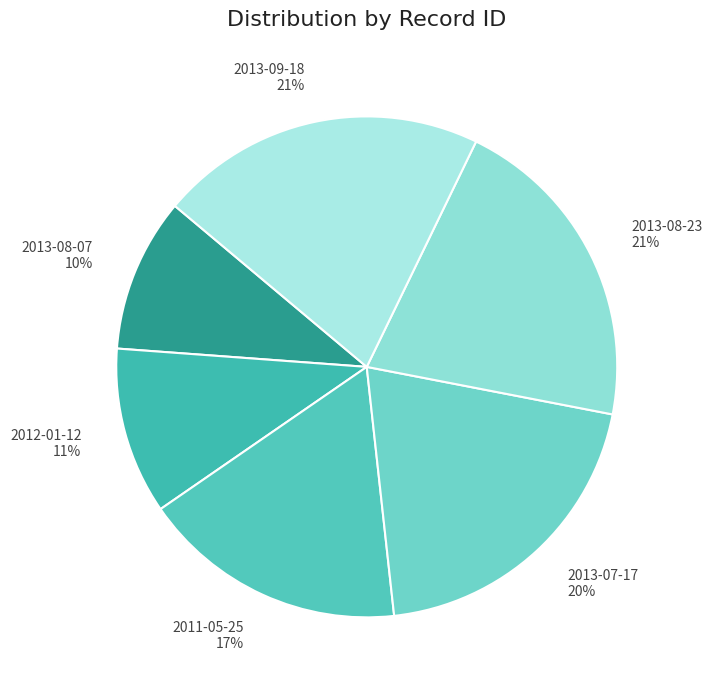

To the nearest percent, what is the average slice percentage?

17%